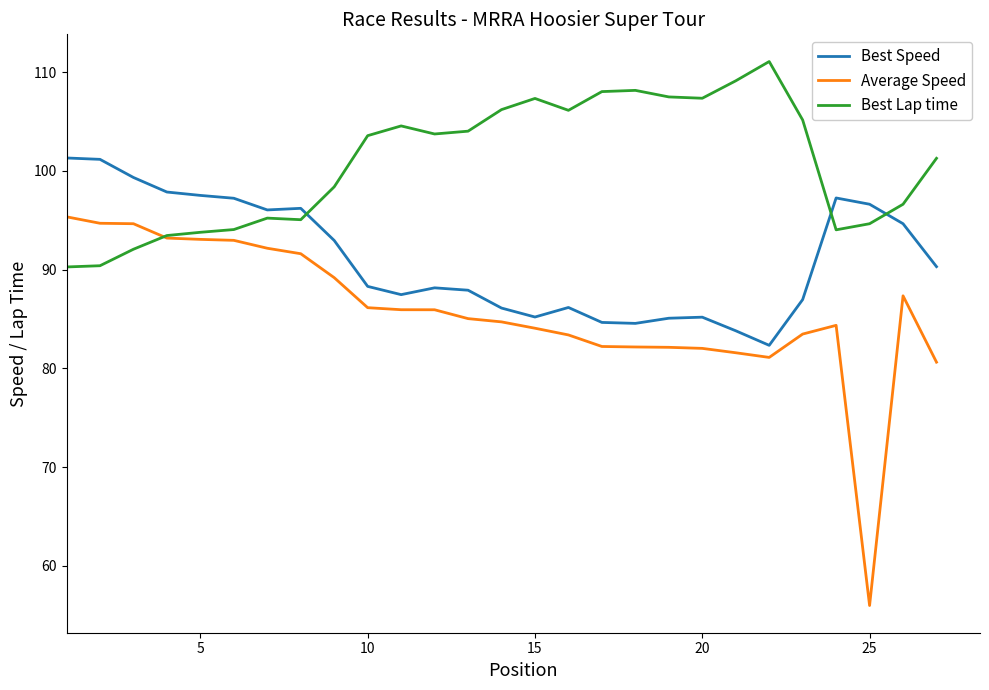

Which series has the largest total across all categories?

Best Lap time